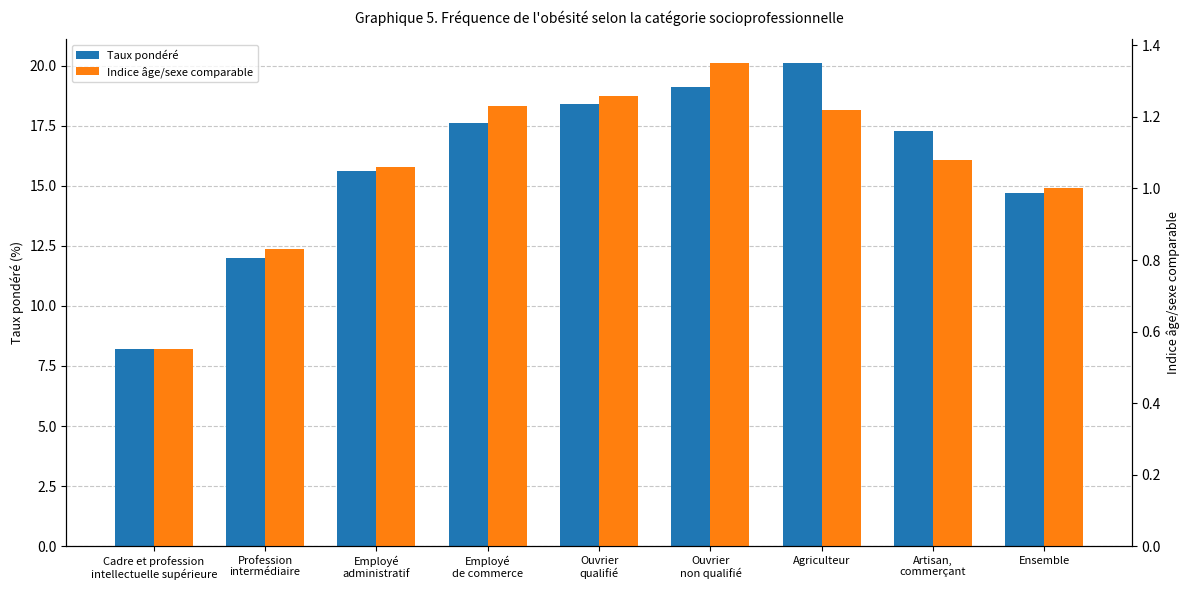

Which series has the largest range (max minus min)?

Taux pondéré